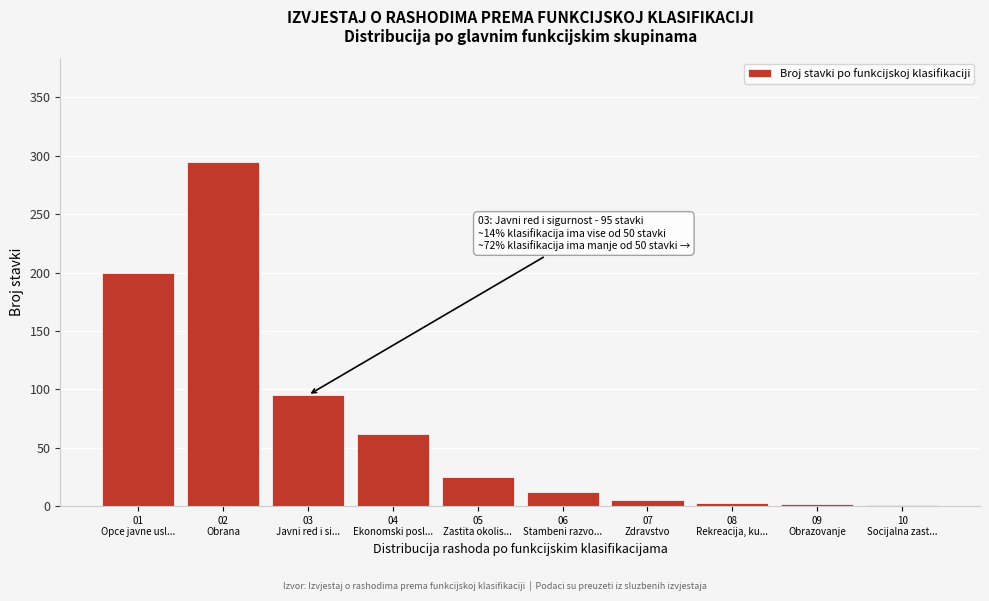

What is the sum of all values?

700